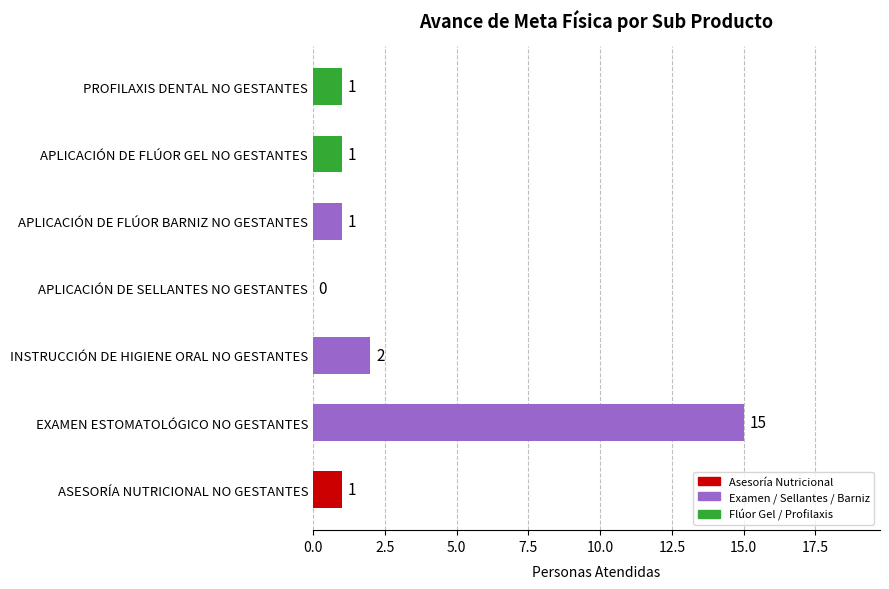

What is the sum of the values at APLICACIÓN DE FLÚOR GEL NO GESTANTES and INSTRUCCIÓN DE HIGIENE ORAL NO GESTANTES?

3